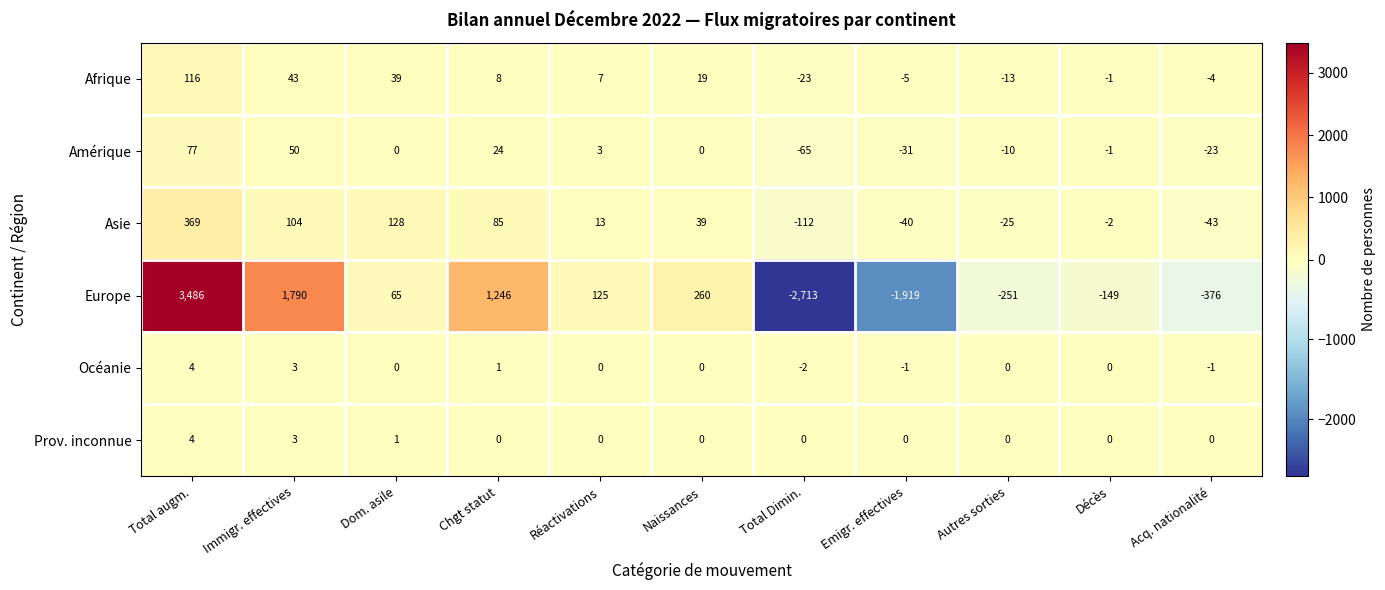

At which category is the sum across all series the highest?

Total augm.